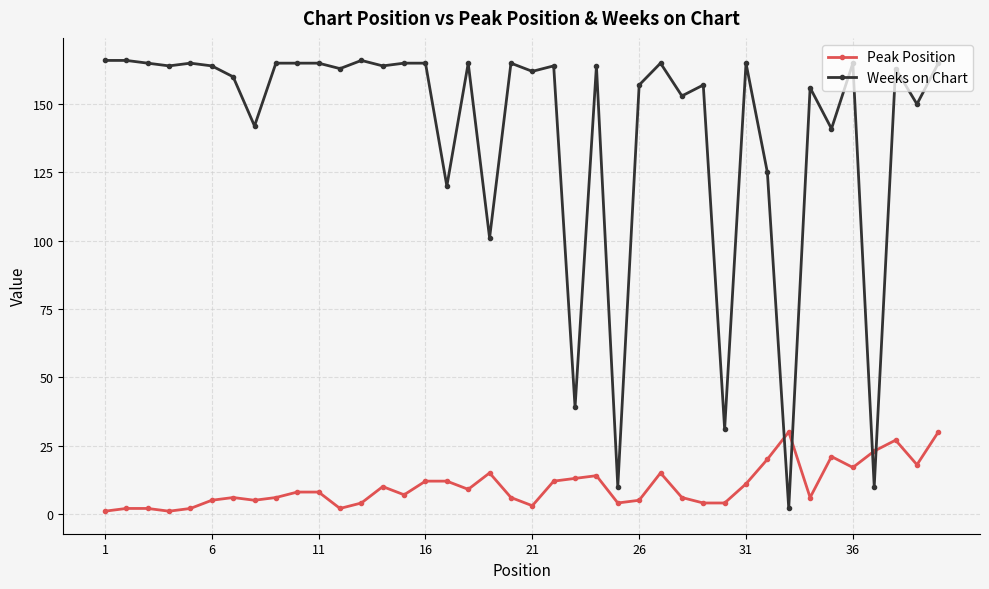

Does the chart display data point markers on the line(s)?

Yes